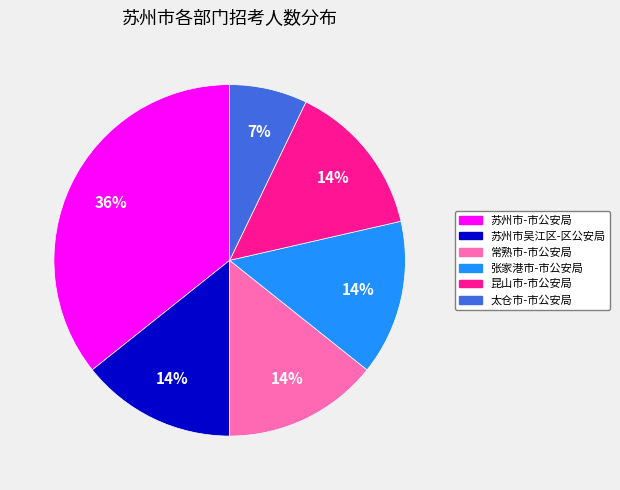

Combined, do 张家港市-市公安局 and 太仓市-市公安局 account for over 50%?

No